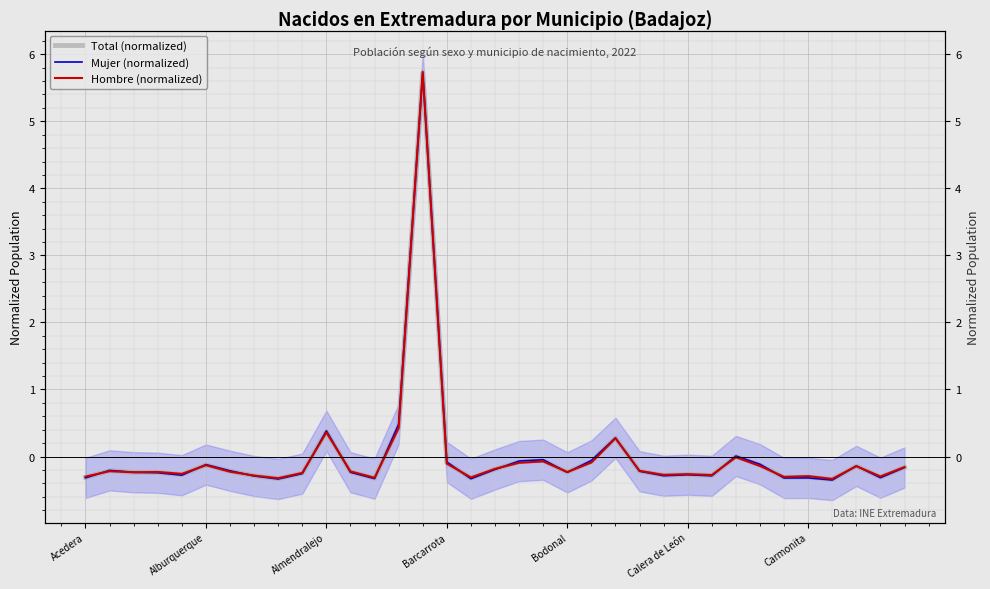

How many interior local peaks does the Hombre (normalized) series have?

11